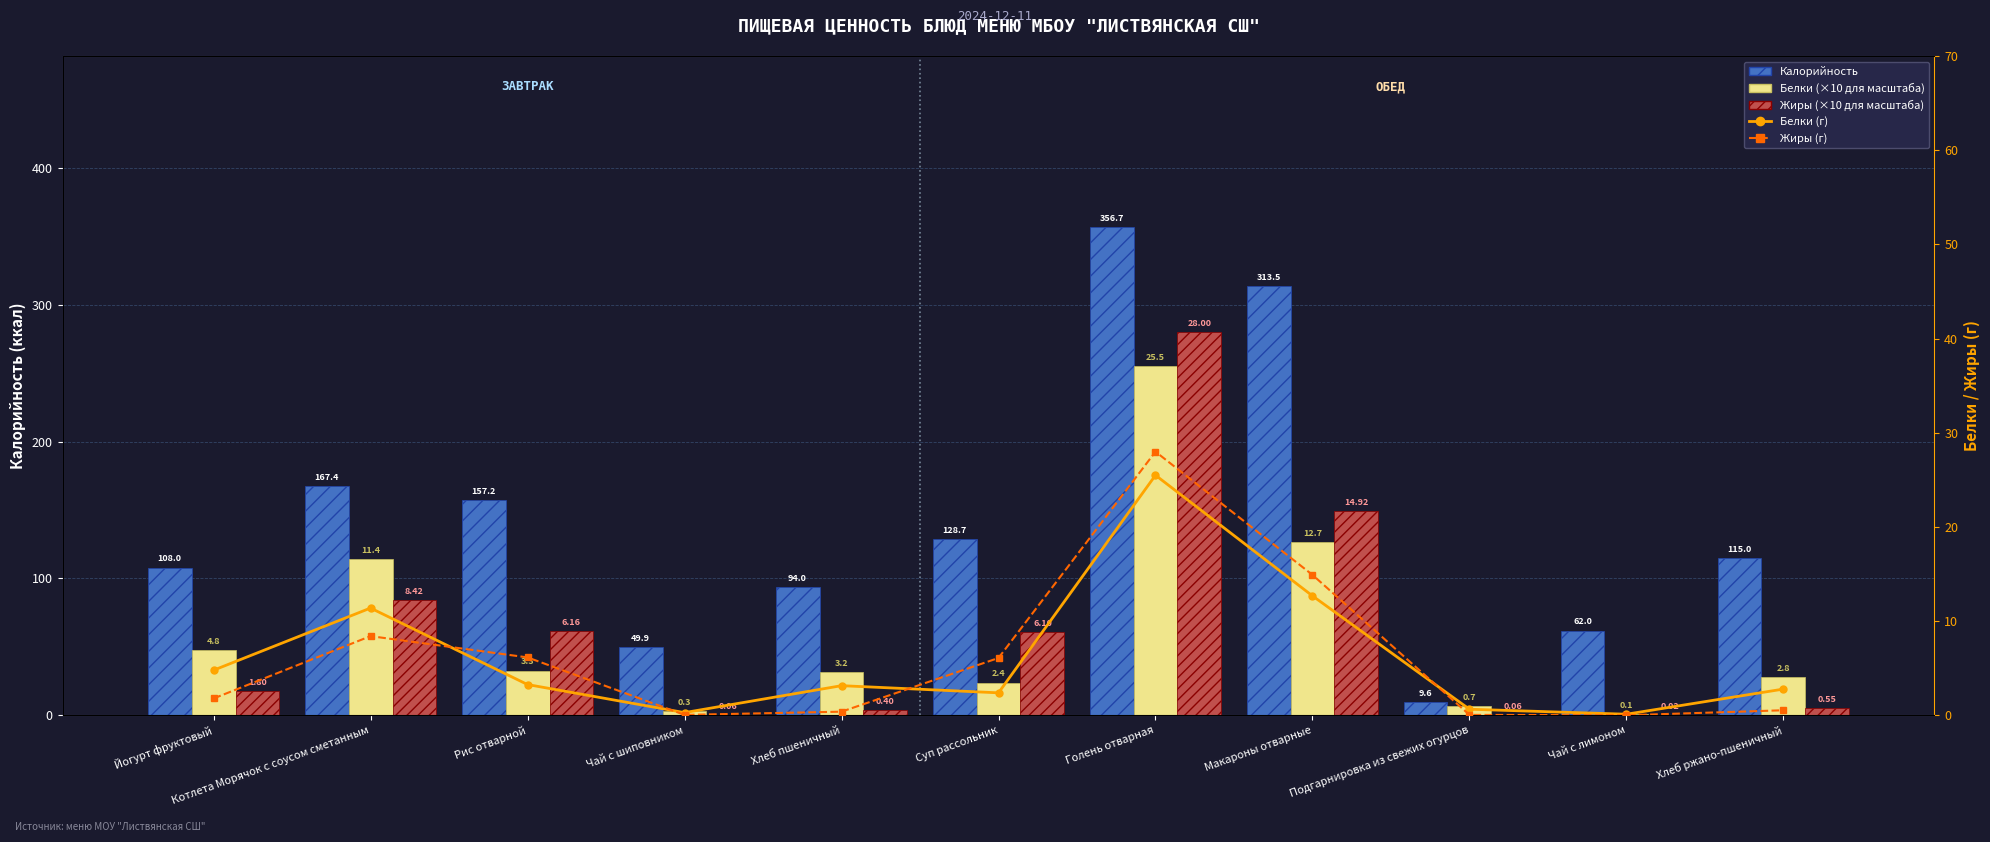

Rank the categories by Жиры (г) value from highest to lowest.

Голень отварная, Макароны отварные, Котлета Морячок с соусом сметанным, Рис отварной, Суп рассольник, Йогурт фруктовый, Хлеб ржано-пшеничный, Хлеб пшеничный, Чай с шиповником, Подгарнировка из свежих огурцов, Чай с лимоном